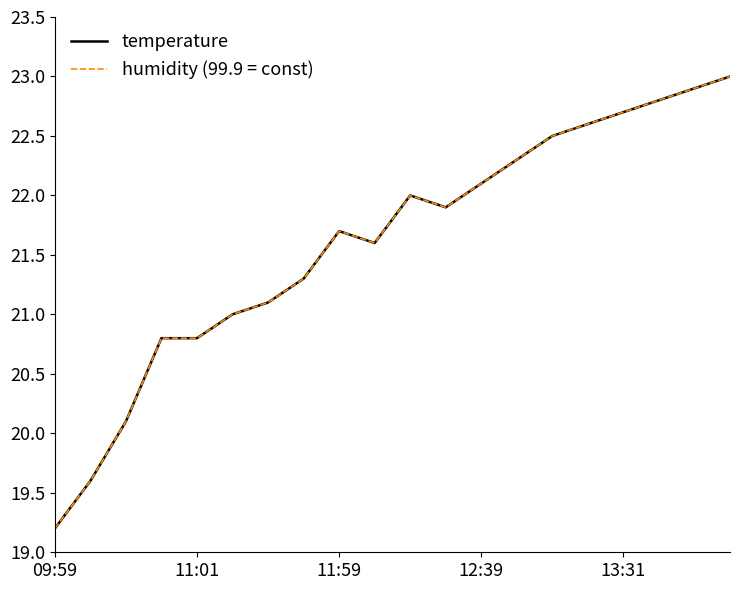

What is the maximum value shown in the chart?

23.0